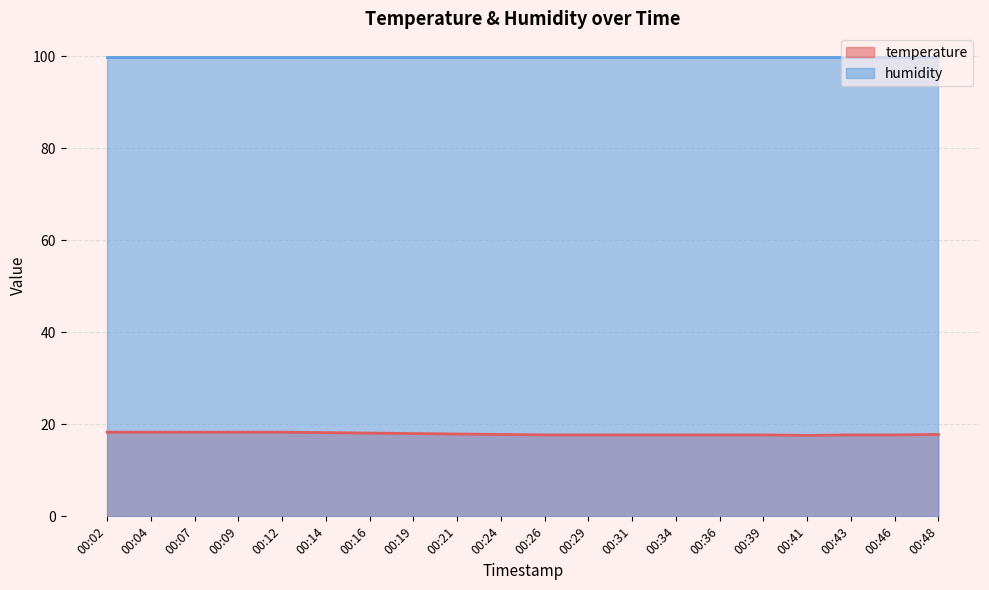

True or false: the data shows 7.2 at 00:36.

False